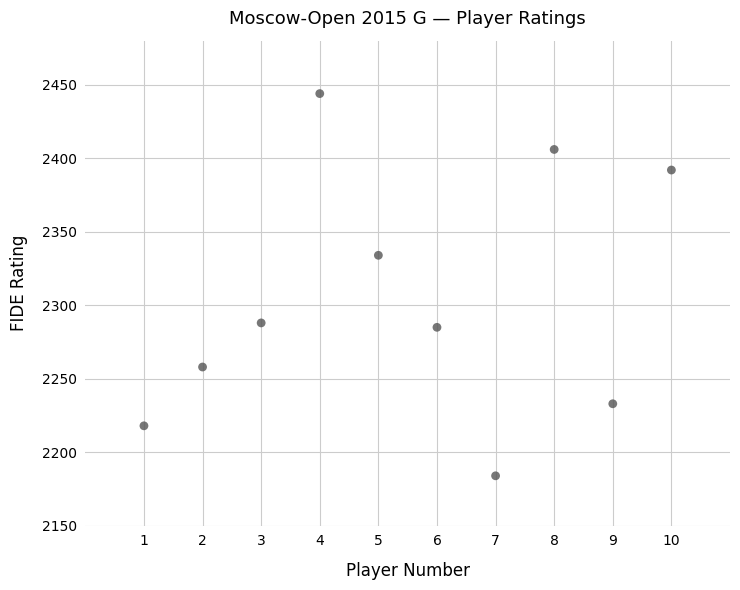

What is the average Y value?

2304